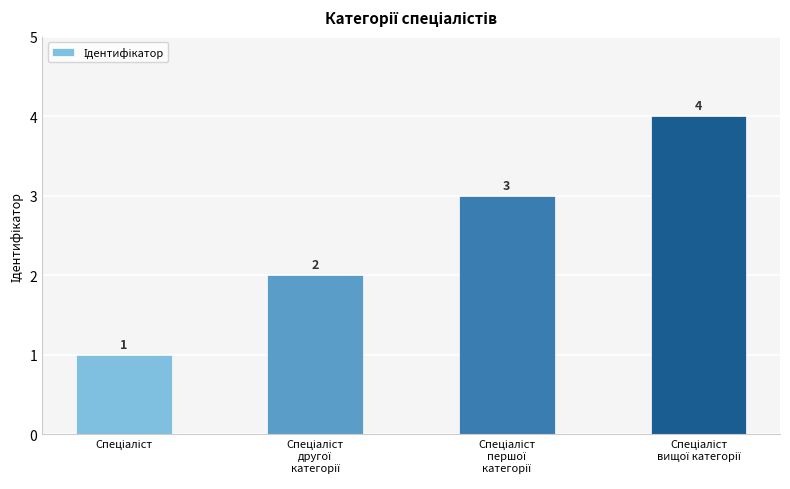

What is the value of the 1st bar from the left?

1